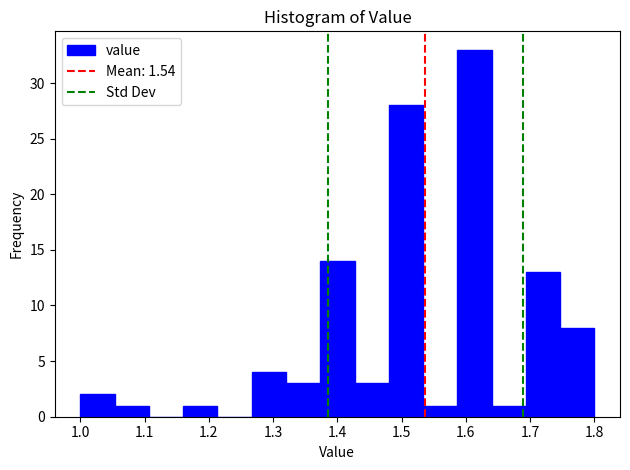

Reading left to right, list every bar in this chart as the range it spans on the x-axis followed by its height. Neither the bar edges nor the heights are printed on the chart, so give them approximately, as read against the axes.

1.00 to 1.05: 2
1.05 to 1.11: 1
1.11 to 1.16: 0
1.16 to 1.21: 1
1.21 to 1.27: 0
1.27 to 1.32: 4
1.32 to 1.37: 3
1.37 to 1.43: 14
1.43 to 1.48: 3
1.48 to 1.53: 28
1.53 to 1.59: 1
1.59 to 1.64: 33
1.64 to 1.69: 1
1.69 to 1.75: 13
1.75 to 1.80: 8